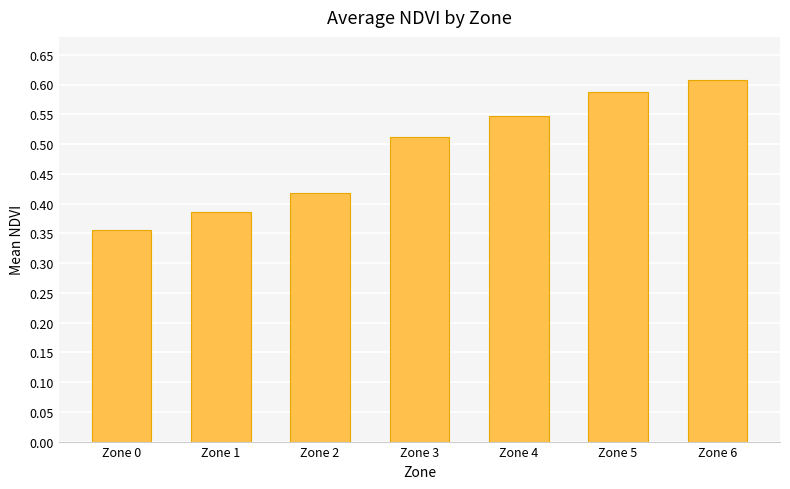

How many bars are there in total?

7